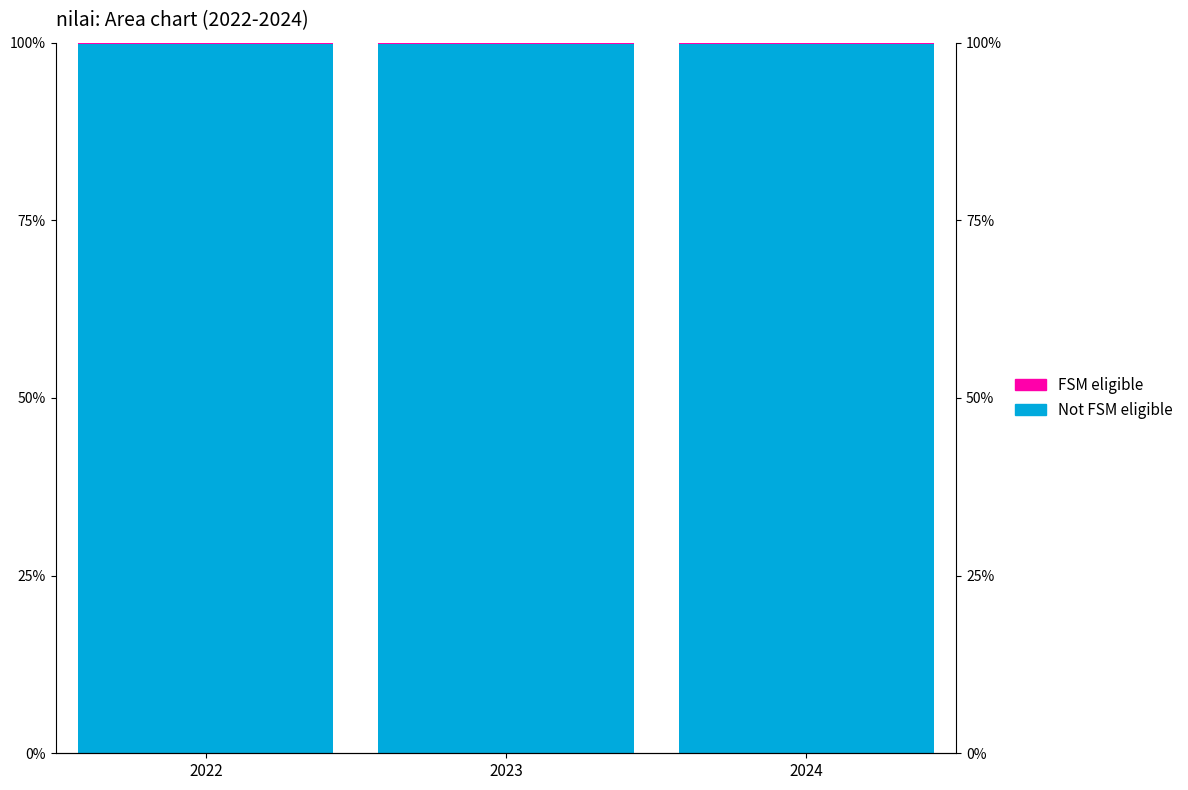

Is it true that nilai equals 99.8 at 2023?

True